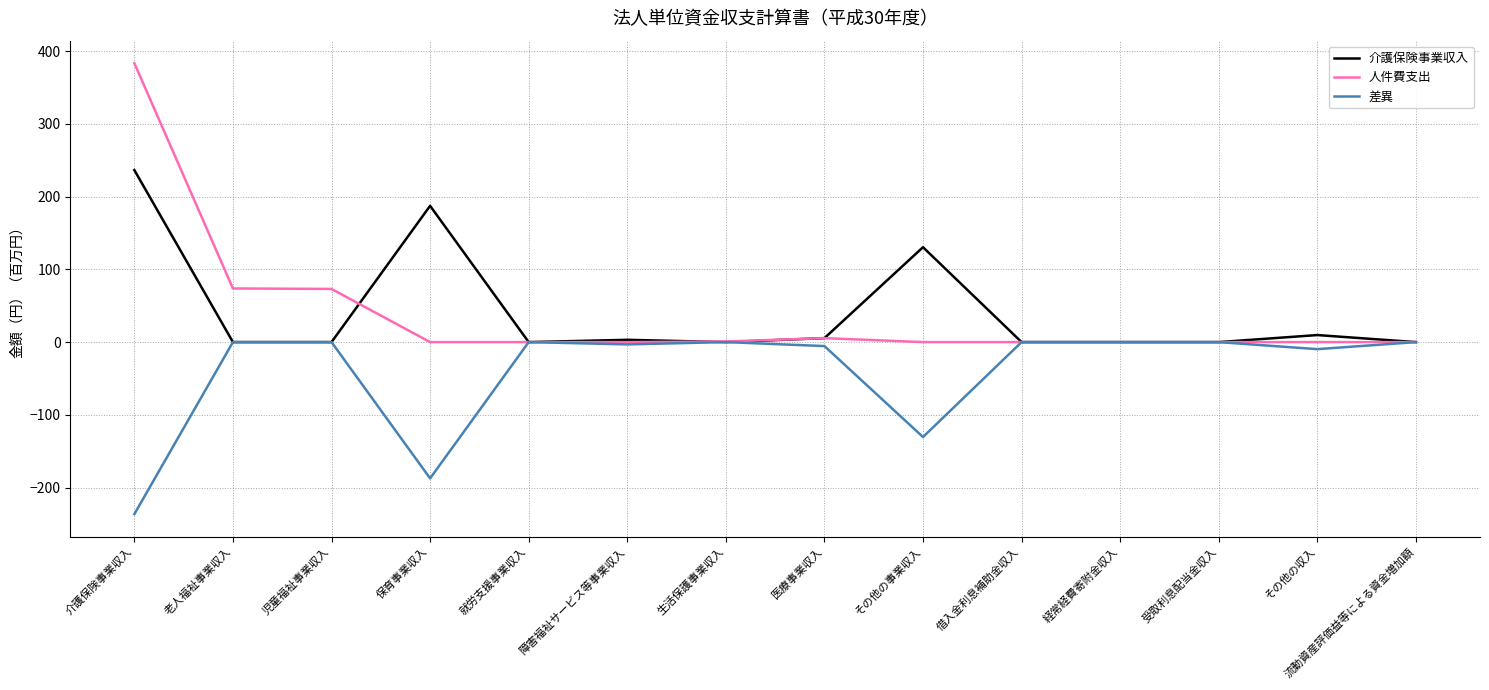

How many values in the 人件費支出 series exceed 0?

5